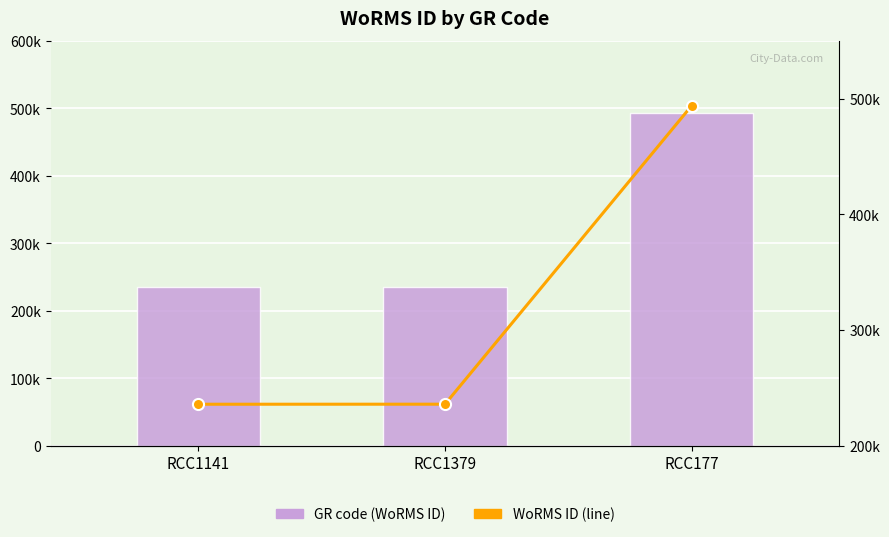

Reading left to right, what are all the values shown in this chart?

GR code (WoRMS ID): 235923	235962	493821
Illinois (WoRMS ID): 235923	235962	493821